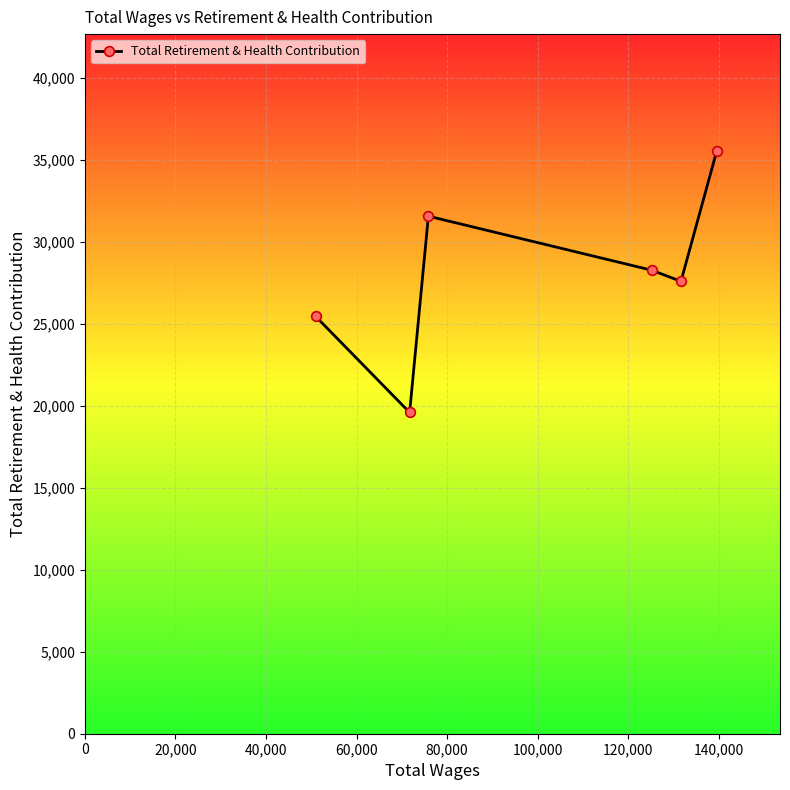

What is the greatest value displayed?

35565